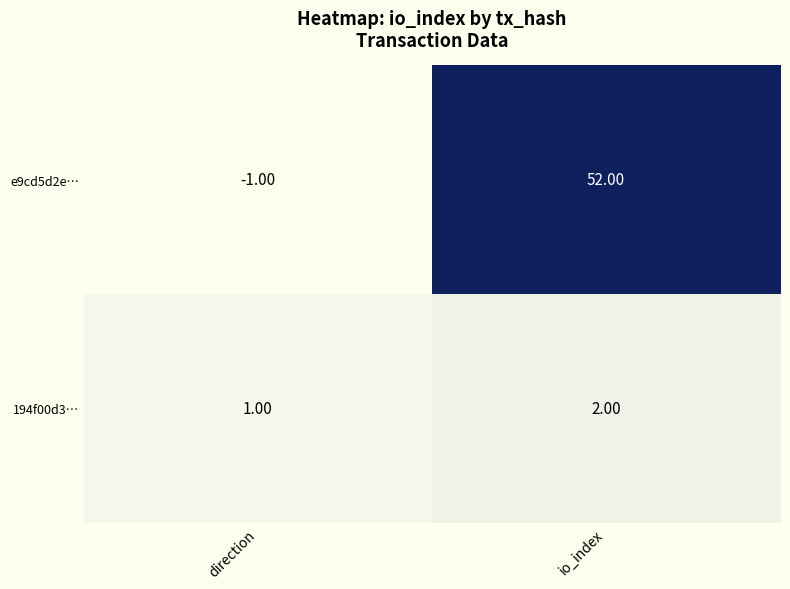

What is the sum of all e9cd5d2e… values?

51